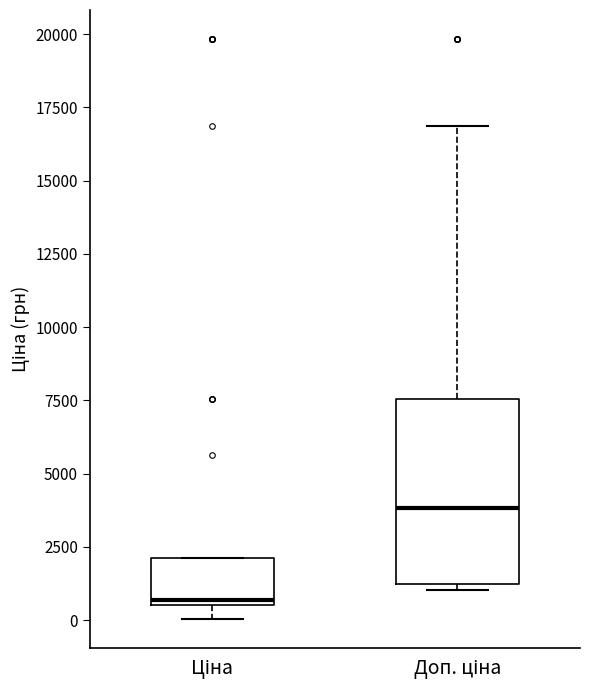

Reading left to right, transcribe this box plot: for each box, give where its median line is, the range the box spans, and where its two whiskers end, as read against the y-axis. The values are not printed on the chart, so give them approximately, as read against the axis.

Ціна: median 500 (just above the box's lower edge), box 500 to 2000, whiskers 0 to 2000
Доп. ціна: median 4000, box 1000 to 7500, whiskers 1000 (just below the box's lower edge) to 17000